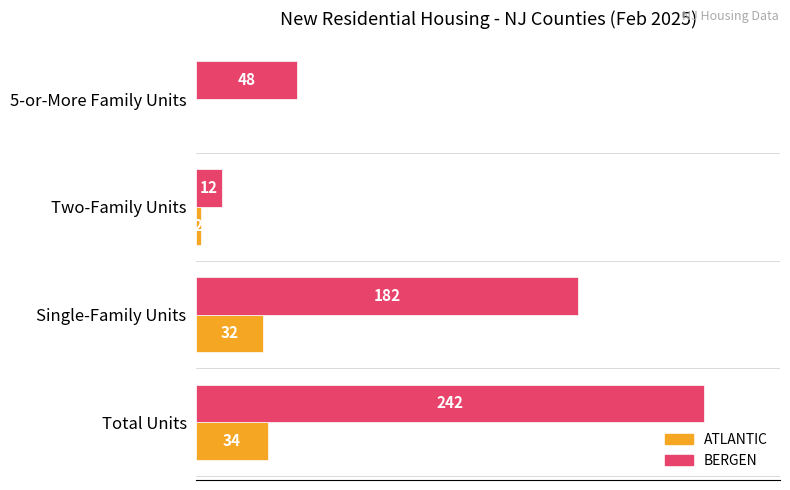

Which series has the largest total across all categories?

BERGEN